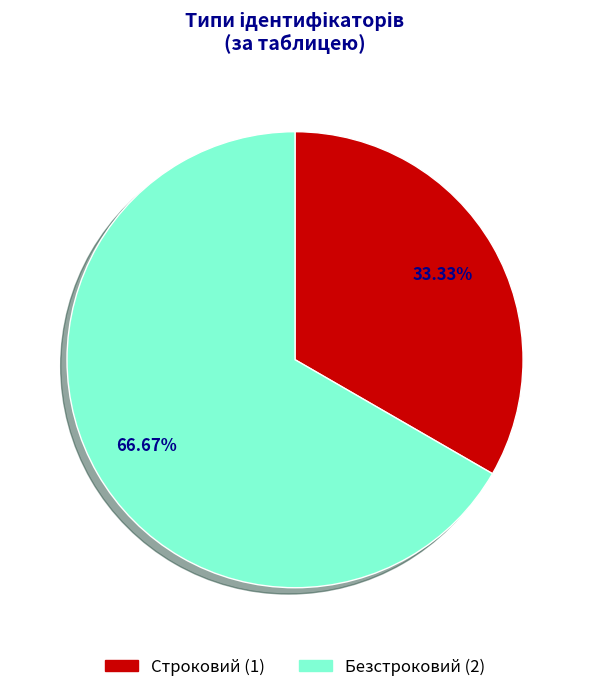

To the nearest percent, what is the difference between the largest and smallest slice percentages?

33%